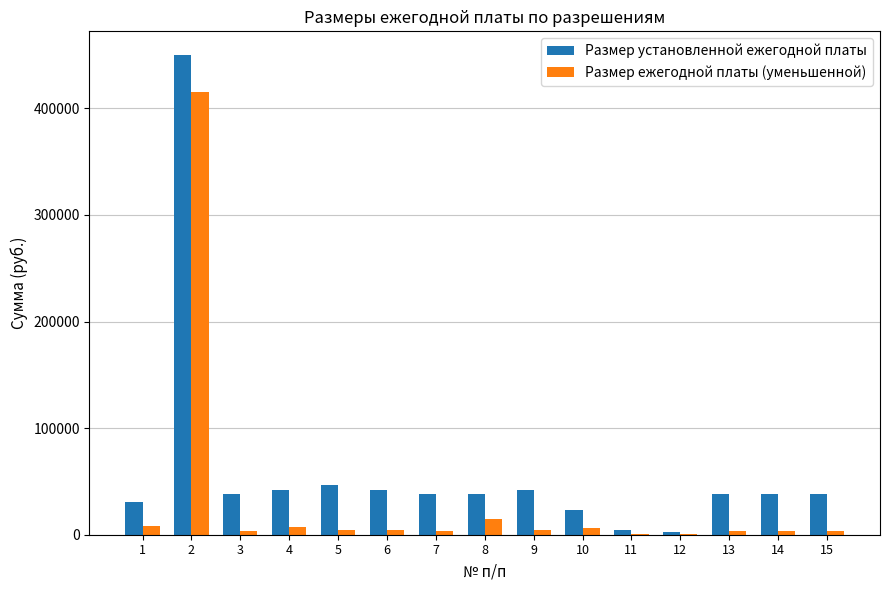

What is the approximate value of Размер ежегодной платы (уменьшенной) at 12, to the nearest 100?

200